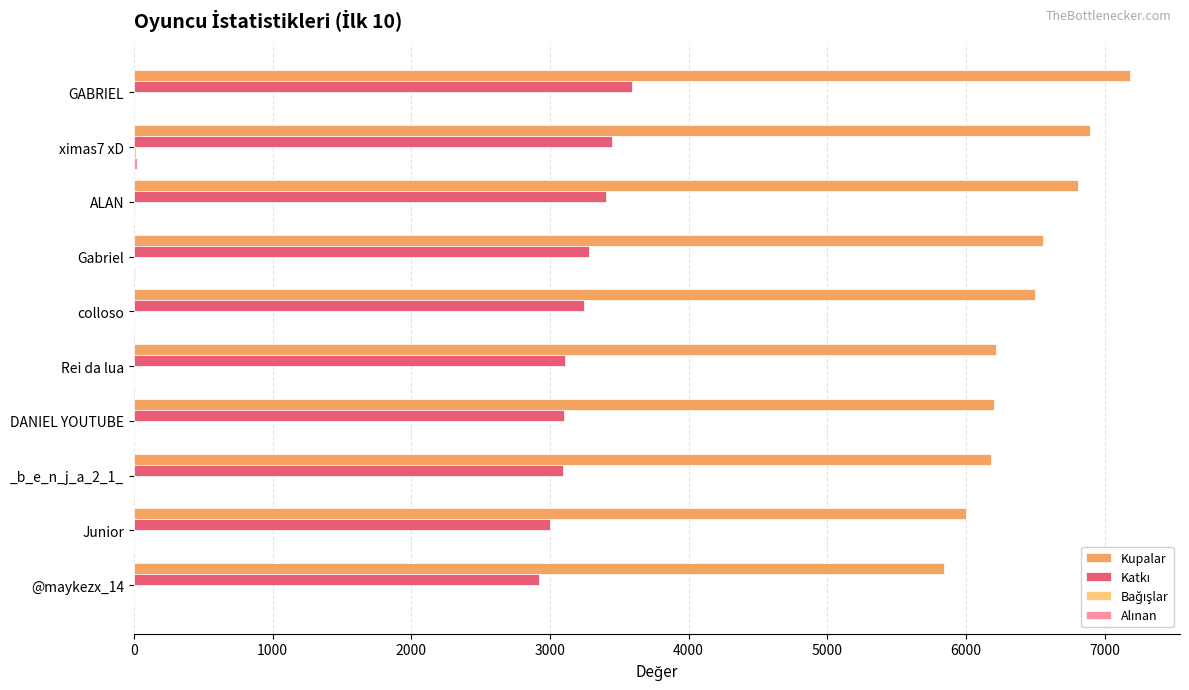

Count the number of data series in this chart.

4